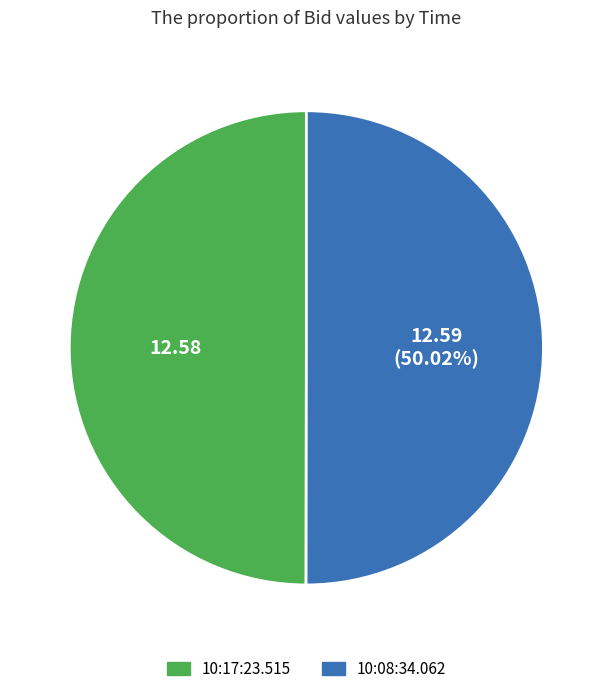

To the nearest percent, what is the combined percentage of 10:17:23.515 and 10:08:34.062?

100%